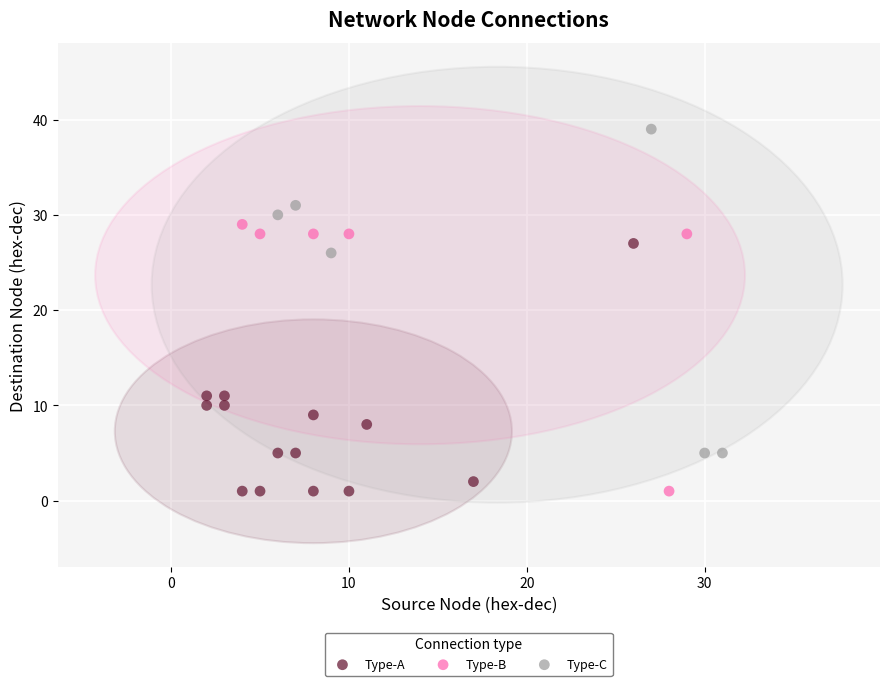

What are all the series names shown in the legend?

Type-A, Type-B, Type-C